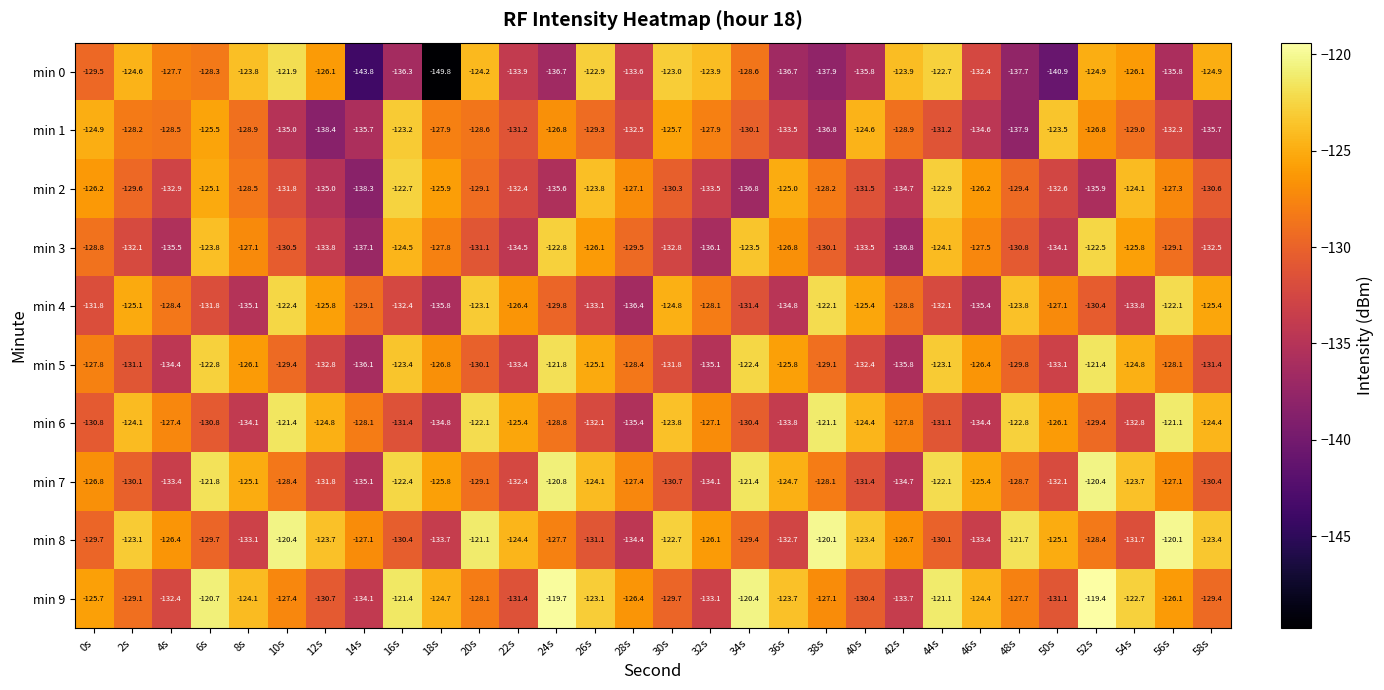

Between 10s and 52s, which series saw the biggest shift?

min 1